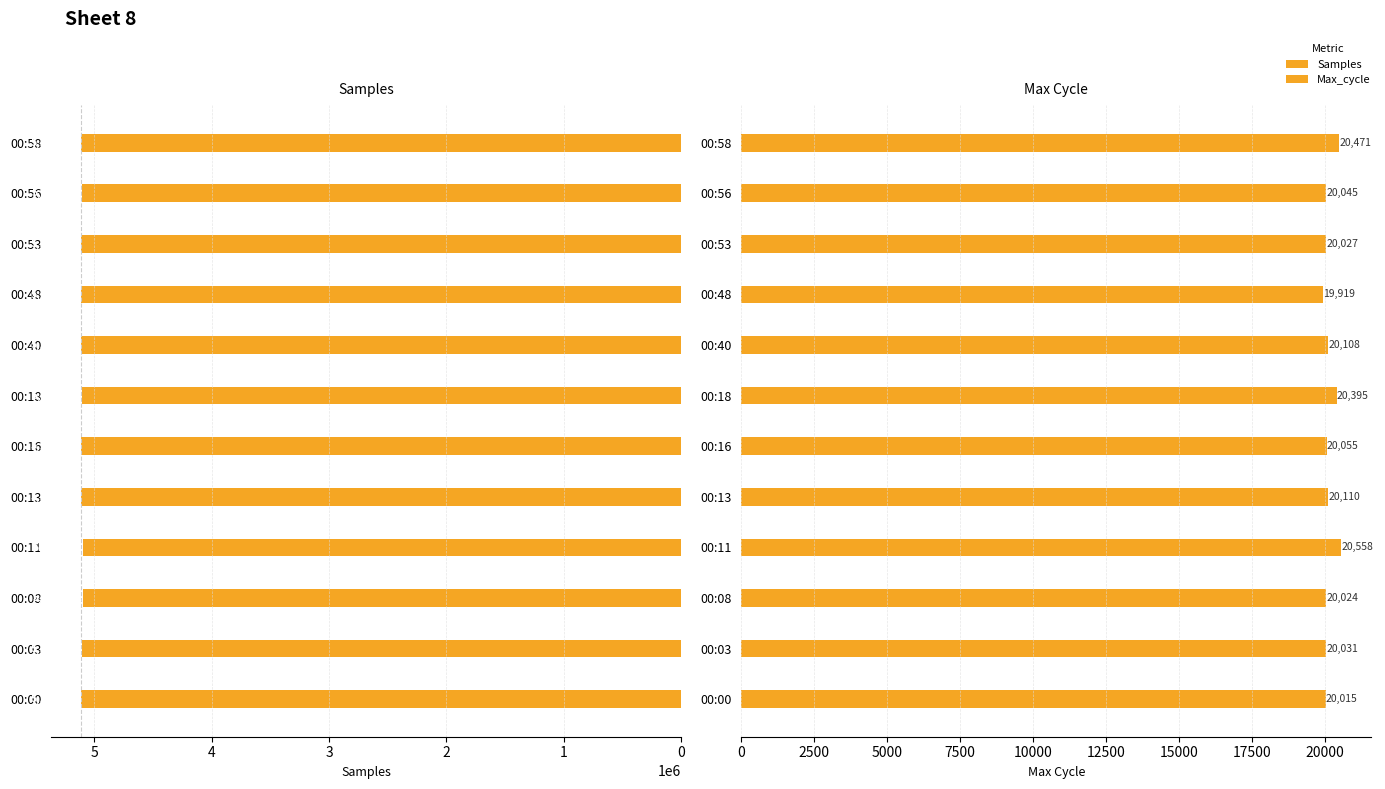

True or false: Max_cycle has a value of 20110 at 4.

True